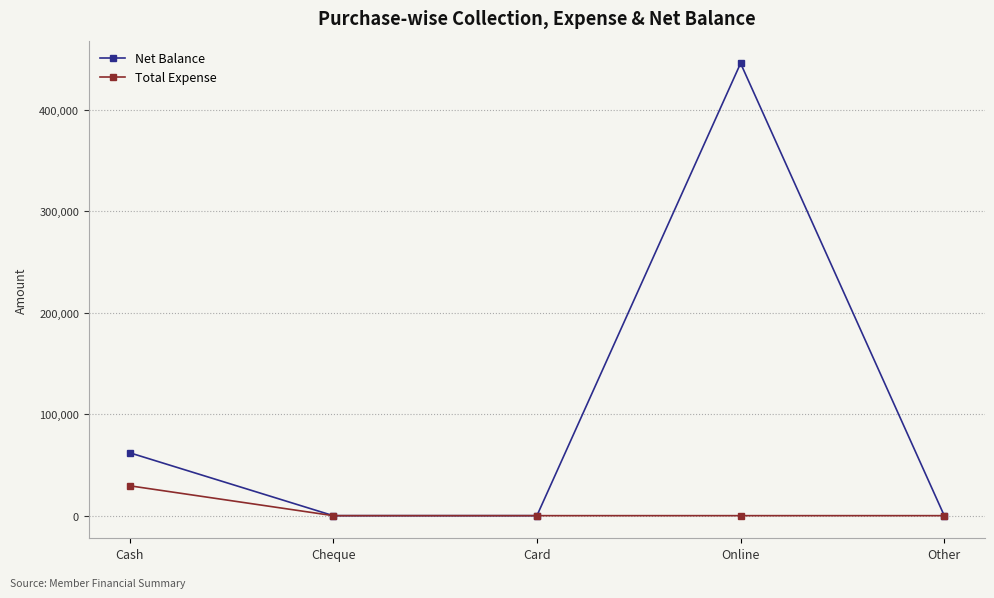

What is the maximum value shown in the chart?

445999